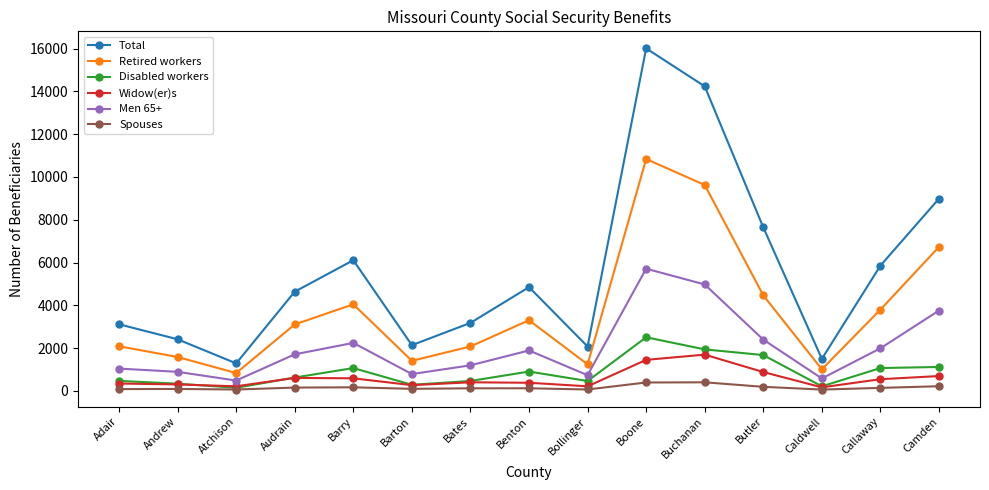

What is the difference between the maximum and second lowest values in the Total series?

14521